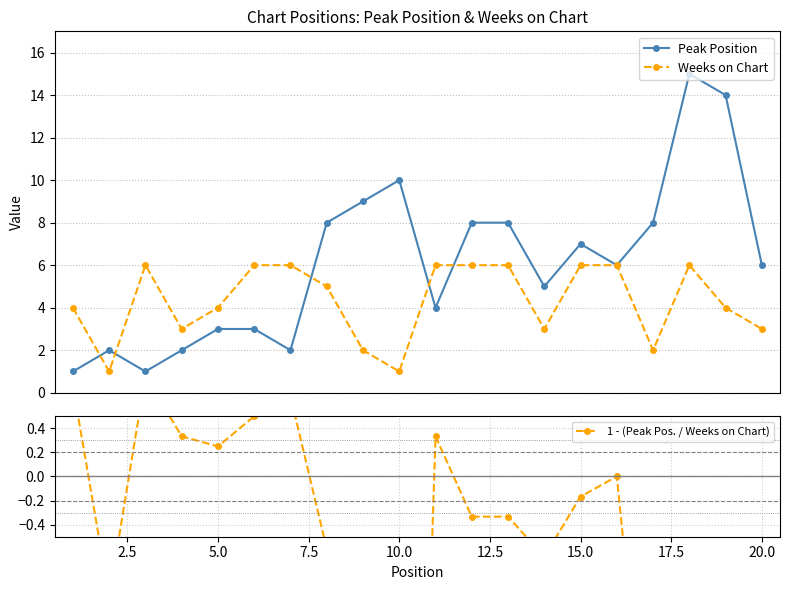

Which series has the widest spread of values?

Peak Position